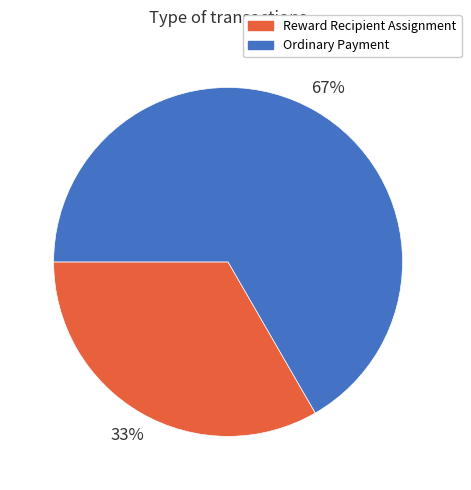

The Ordinary Payment slice represents 67% of the pie. True or false?

True